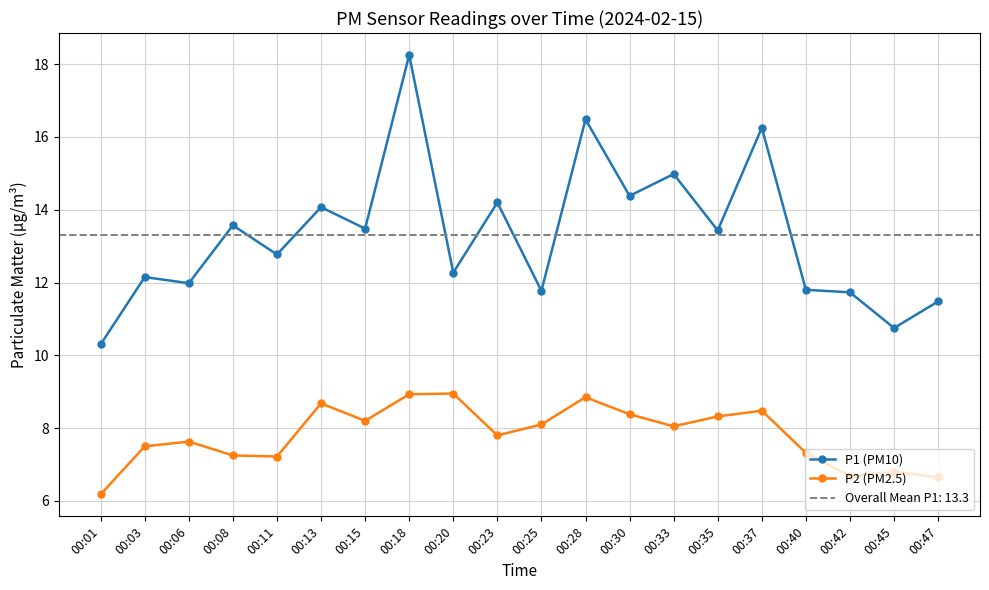

Rank the series at 00:08 from highest to lowest value.

P1 (PM10), P2 (PM2.5)